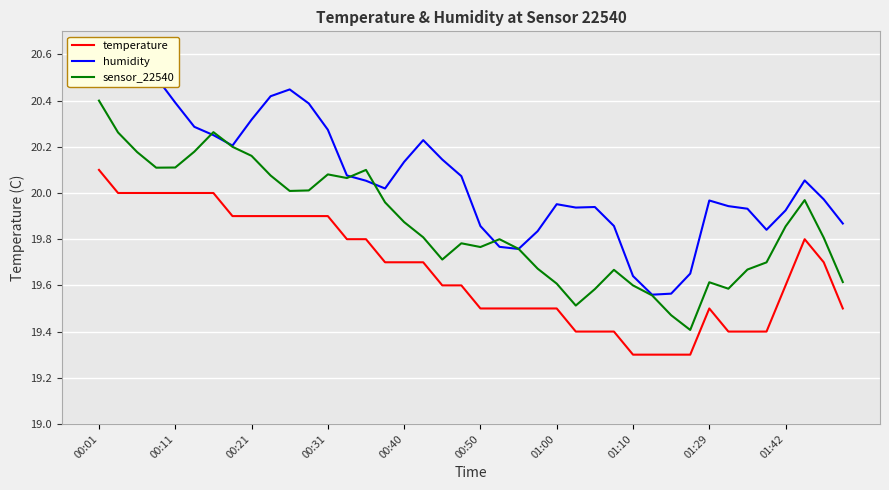

At which category is the sum across all series the highest?

00:01